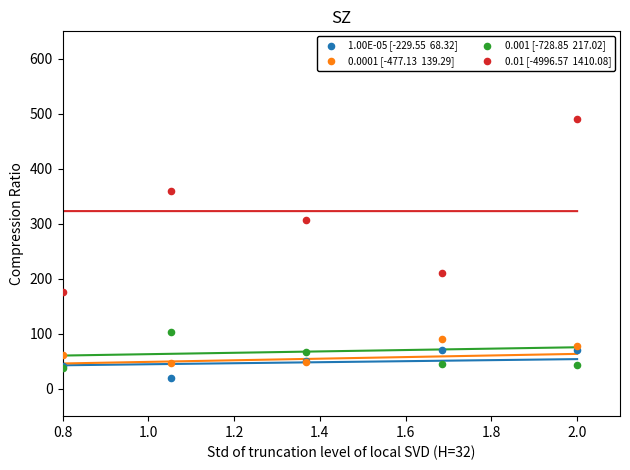

Across all series, what Y value is closest to 255?

210.6